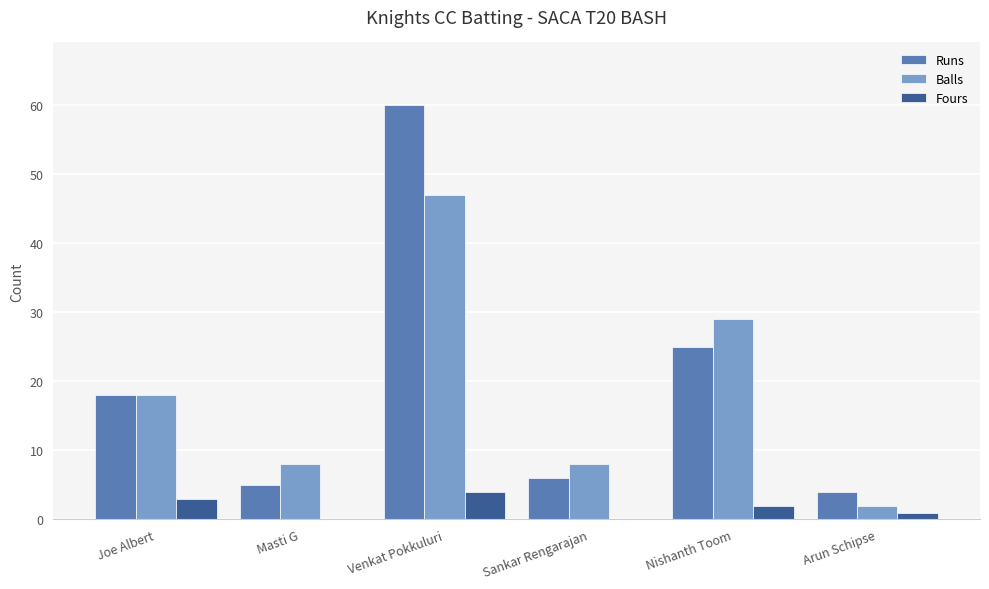

What is the highest value of the Balls series?

47